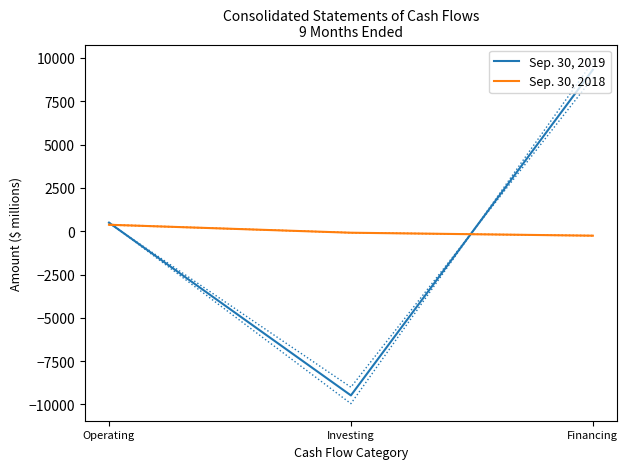

What is the label of the 3rd point from the right?

Operating